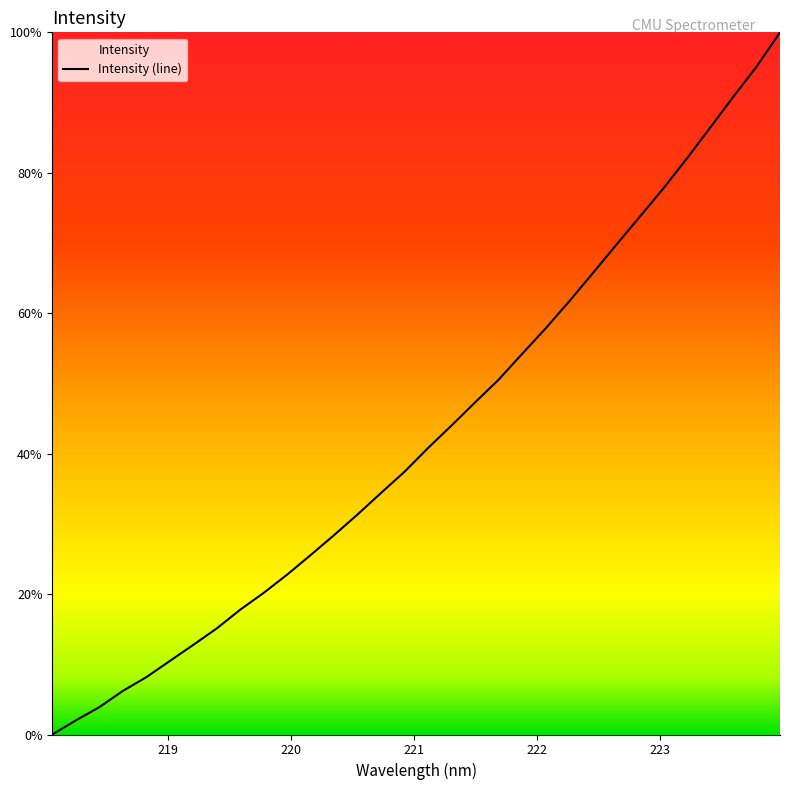

What is the difference between the maximum and minimum values?

100.0